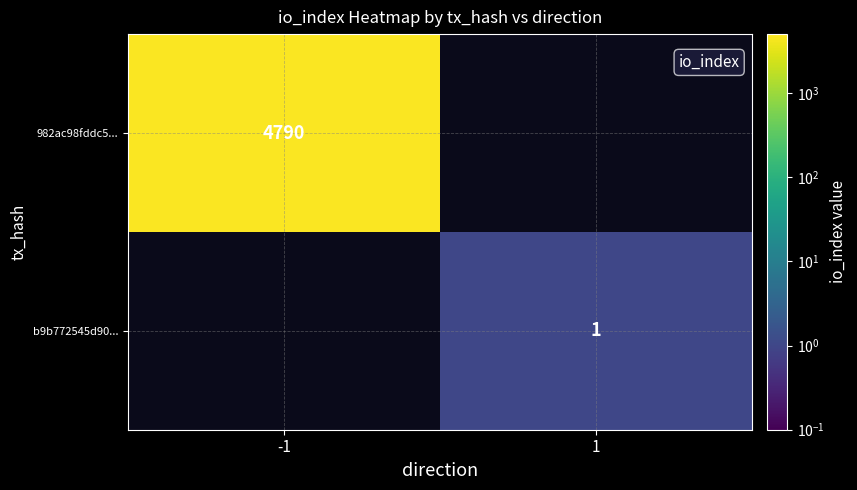

Which category has the lowest value across all series?

1